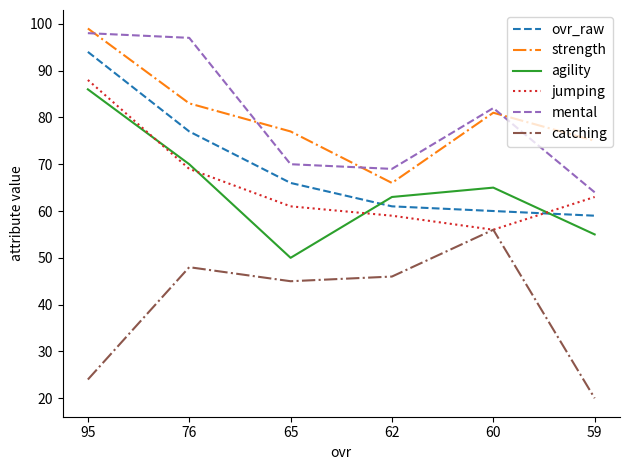

At which category is the sum across all series the highest?

95